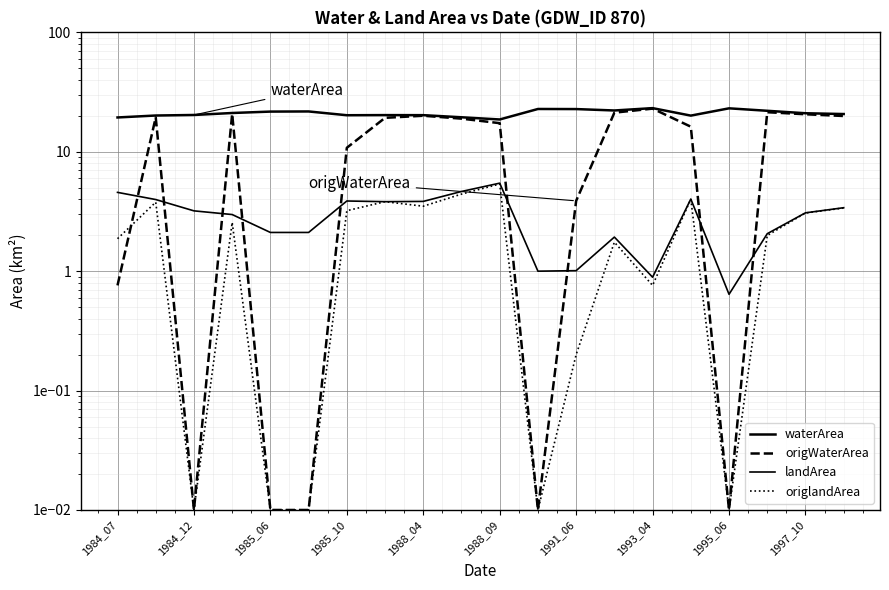

What is the difference between the maximum and minimum values in the origWaterArea series?

23.0